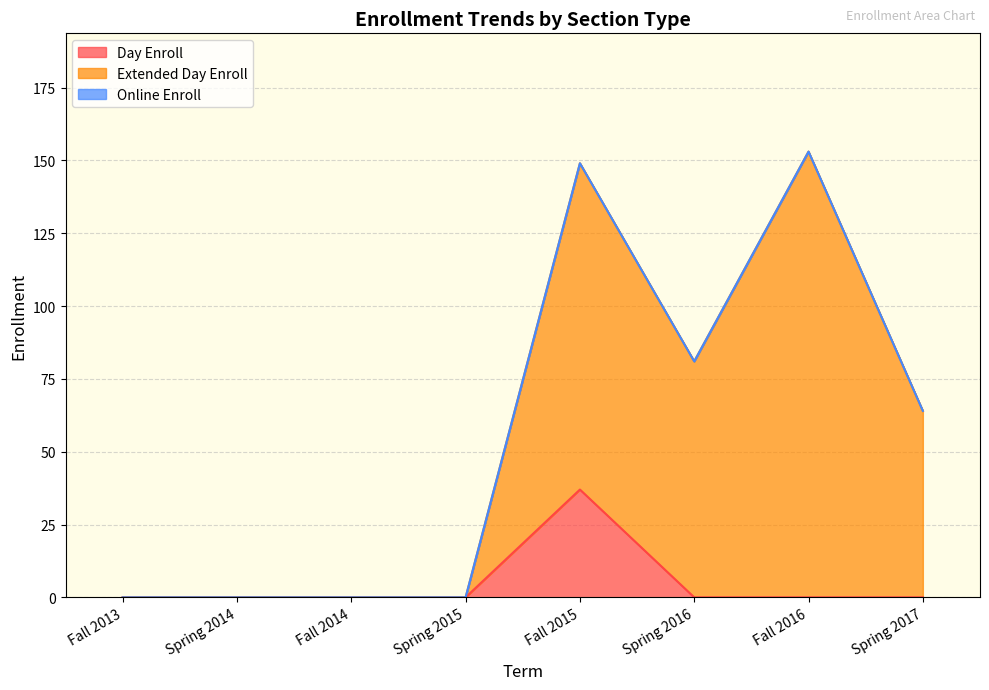

List the labels in order of Day Enroll value, smallest first.

Fall 2013, Spring 2014, Fall 2014, Spring 2015, Spring 2016, Fall 2016, Spring 2017, Fall 2015